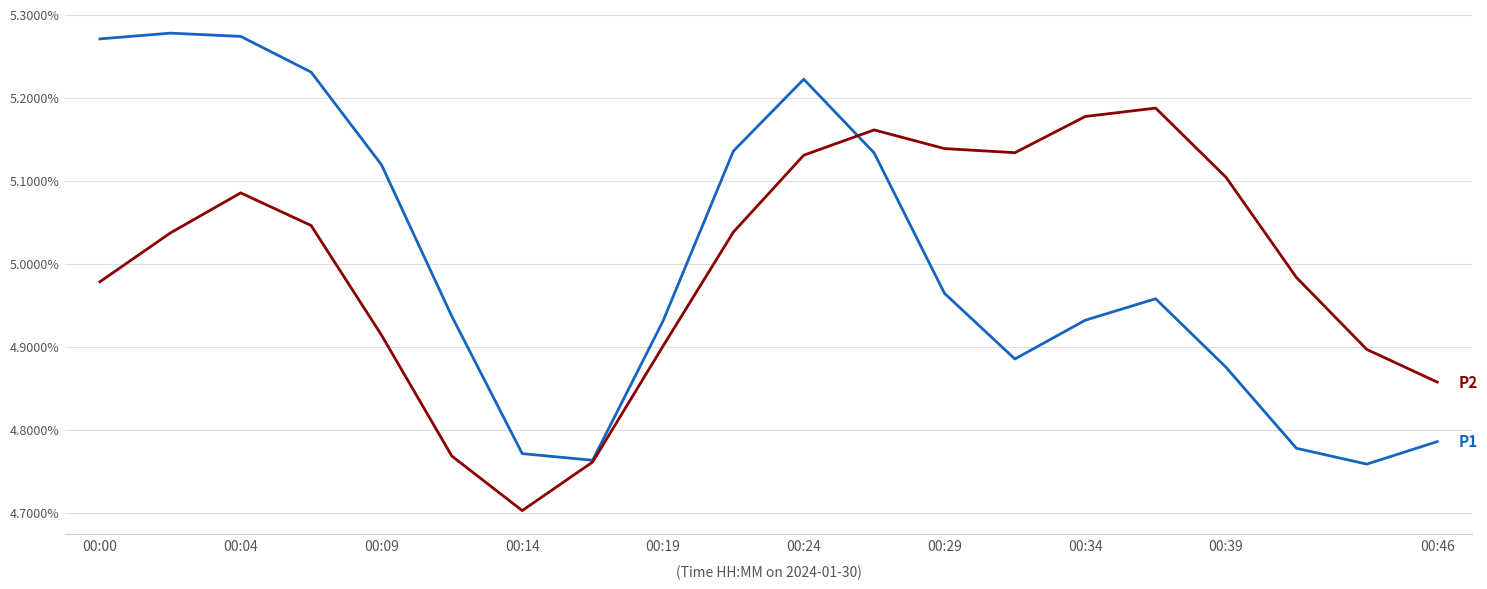

Does the chart display data point markers on the line(s)?

No